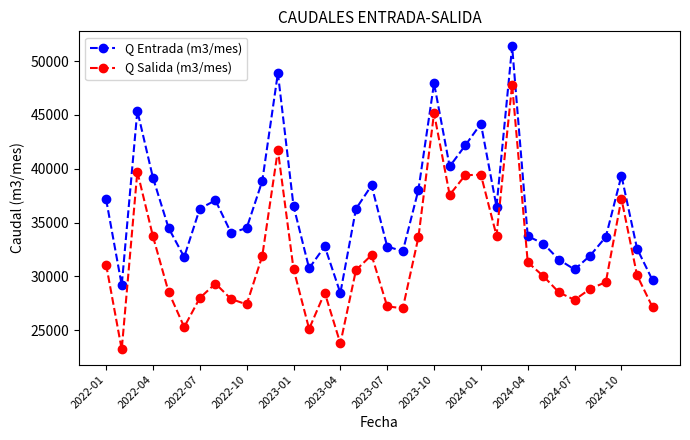

Rank the series by their maximum value, from lowest to highest.

Q Salida (m3/mes), Q Entrada (m3/mes)